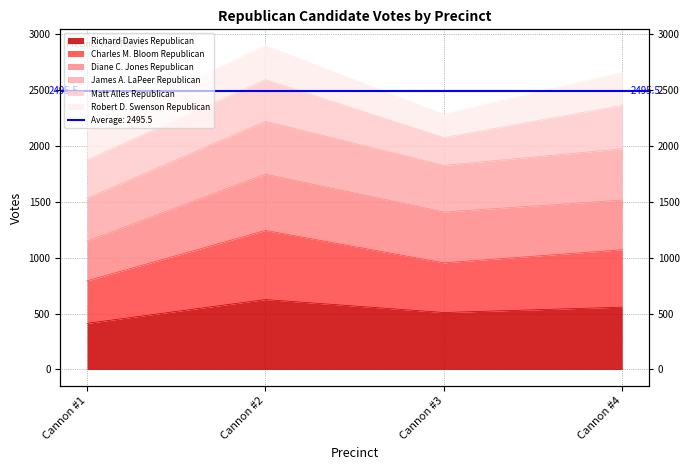

At which label does James A. LaPeer Republican first exceed 2366?

Cannon #2